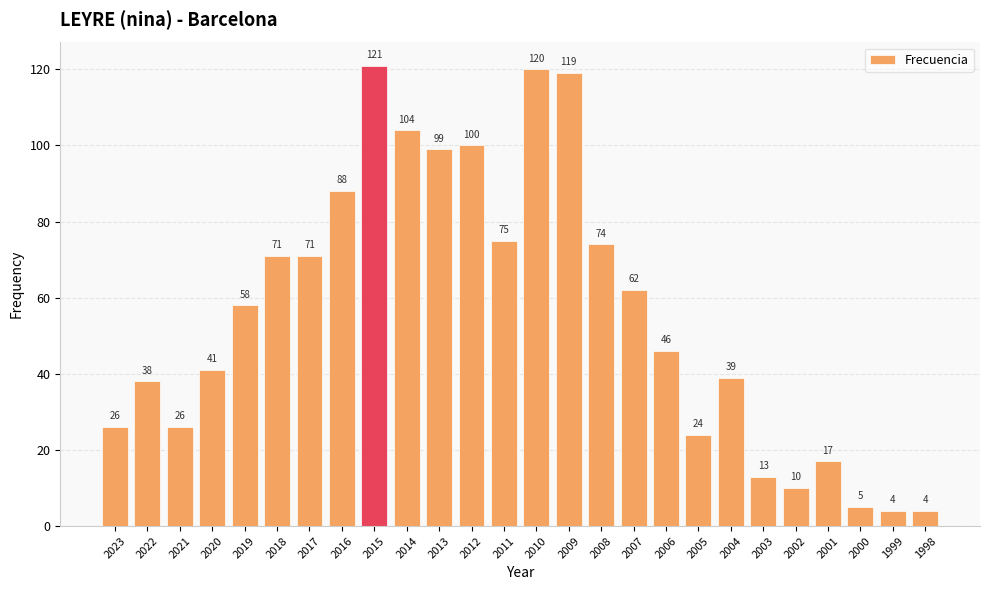

Are the bars grouped side by side (vs. stacked)?

No